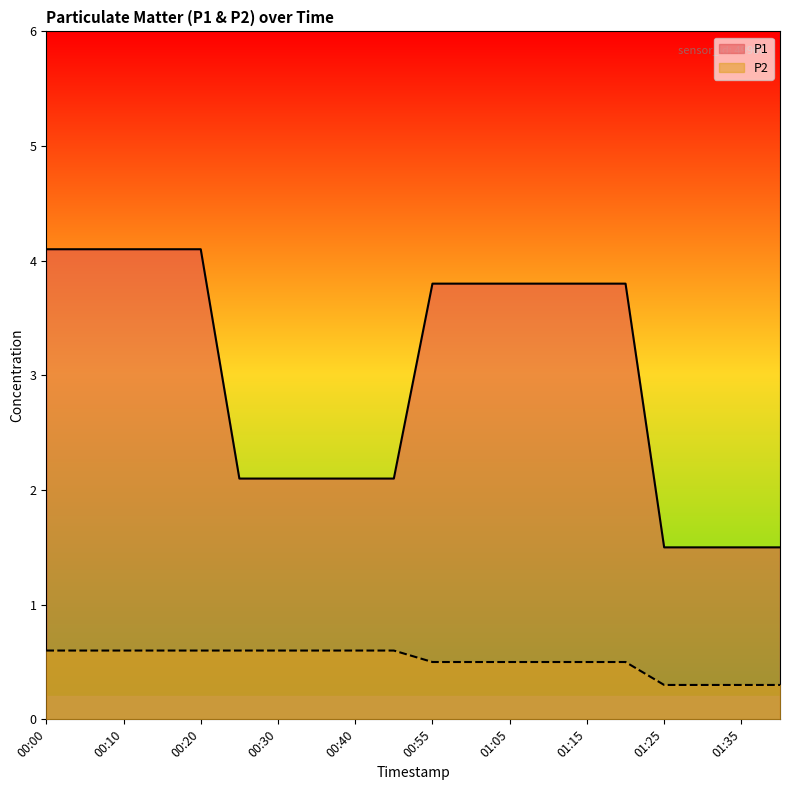

Is the value of P2 at 01:25 greater than the value of P1 at 01:00?

No